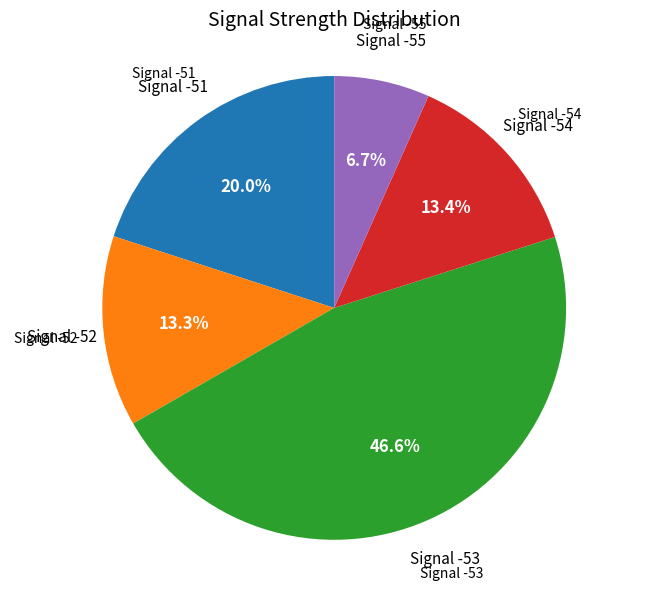

Is there any slice that represents more than half of the pie?

No